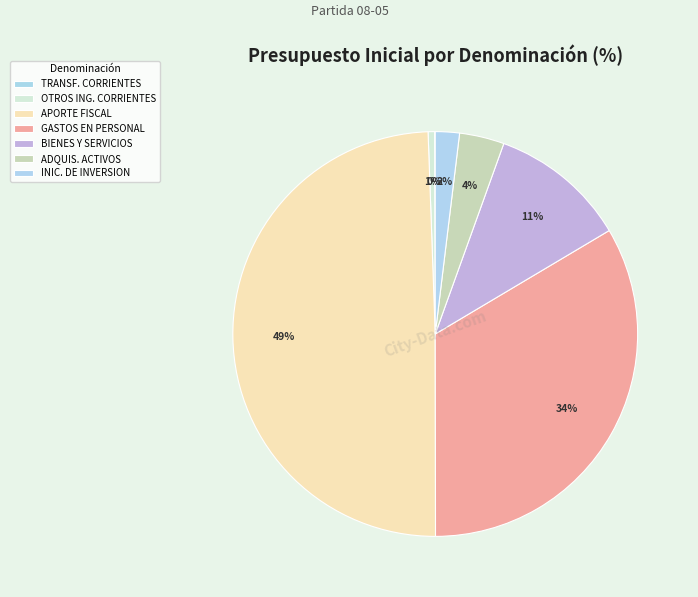

What is the largest slice in the pie chart?

APORTE FISCAL